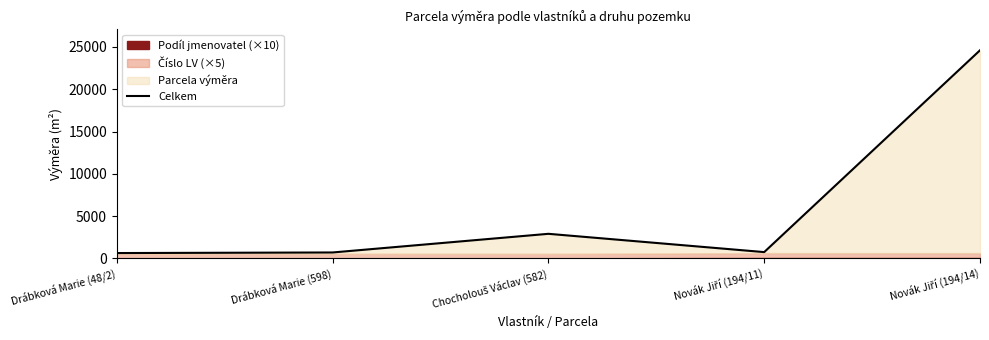

Rank the categories by value from highest to lowest.

Novák Jiří (194/14), Chocholouš Václav (582), Novák Jiří (194/11), Drábková Marie (598), Drábková Marie (48/2)